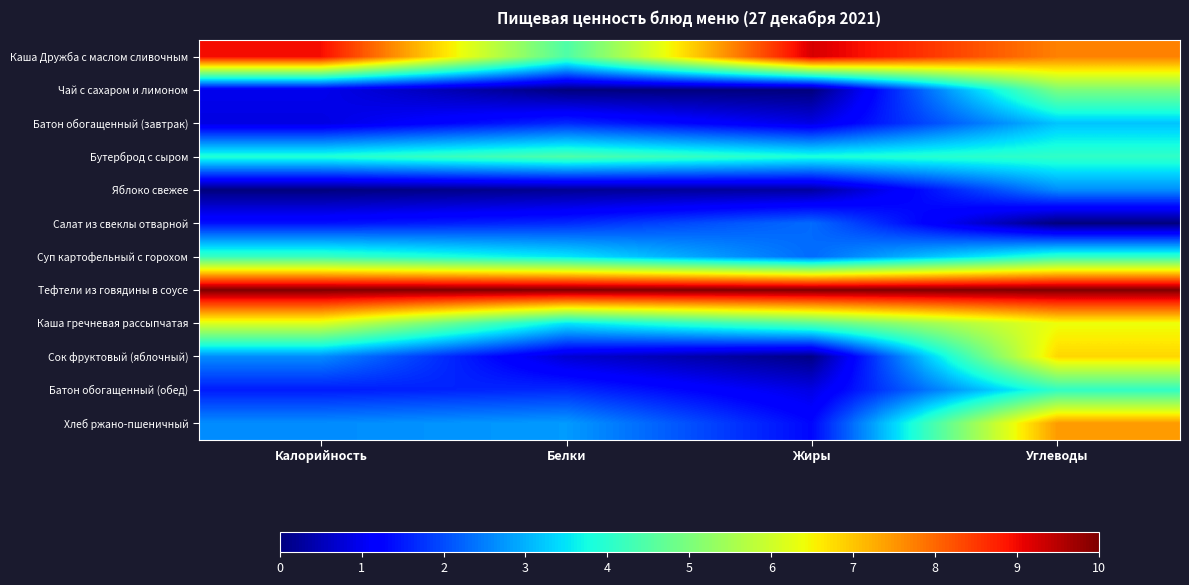

Which has a higher value, Белки or Жиры?

Жиры